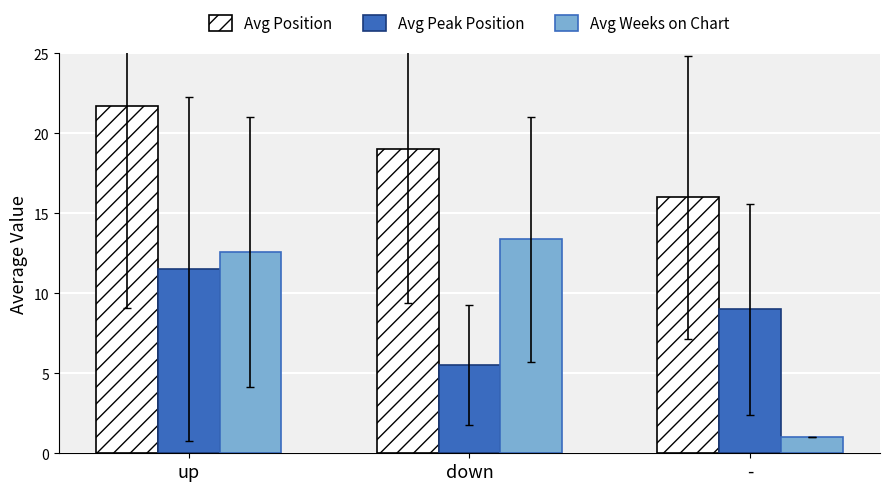

Are the bars grouped side by side (vs. stacked)?

Yes